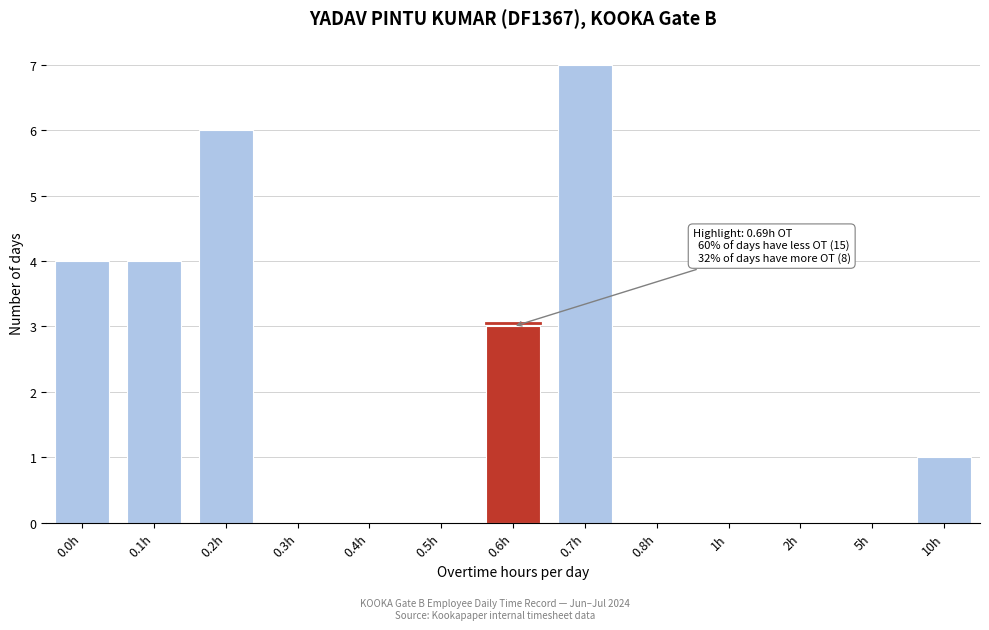

Reading left to right, what are all the values shown in this chart?

0.0h=4	0.1h=4	0.2h=6	0.3h=0	0.4h=0	0.5h=0	0.6h=3	0.7h=7	0.8h=0	1h=0	2h=0	5h=0	10h=1